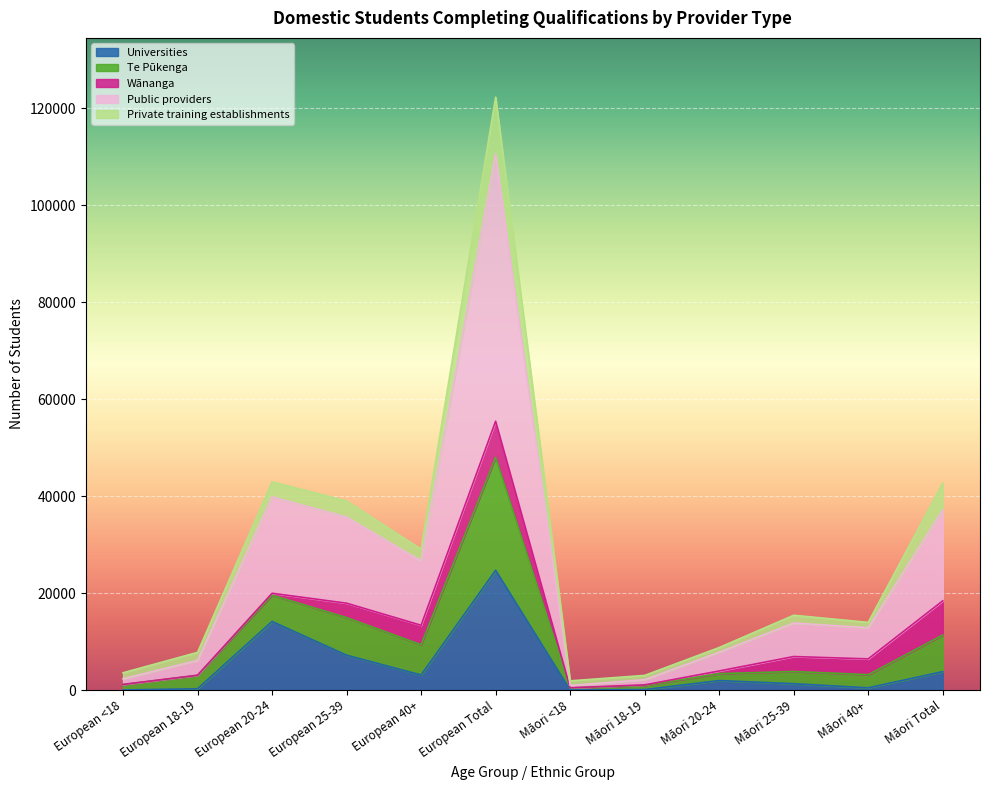

Where does the Te Pūkenga series first go above 15420?

European 20-24